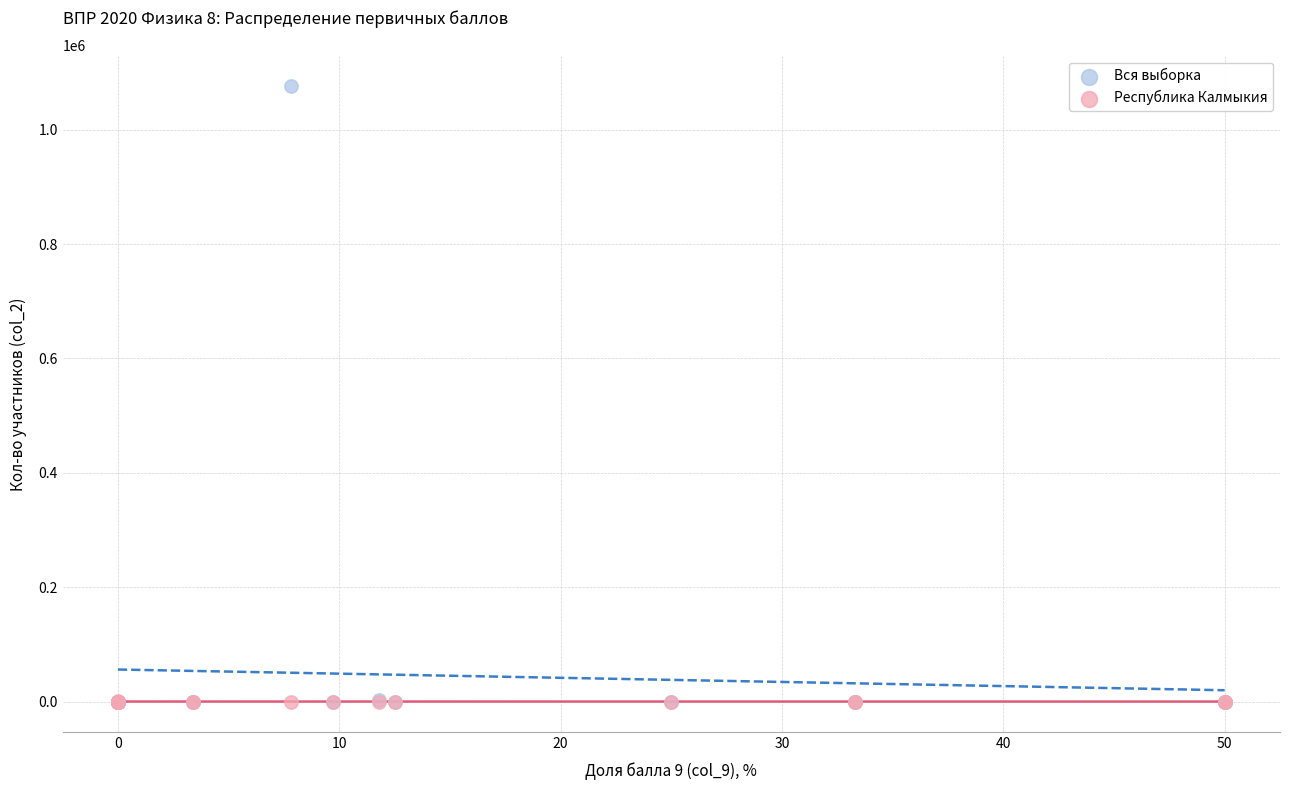

What are all the series names shown in the legend?

Вся выборка, Республика Калмыкия